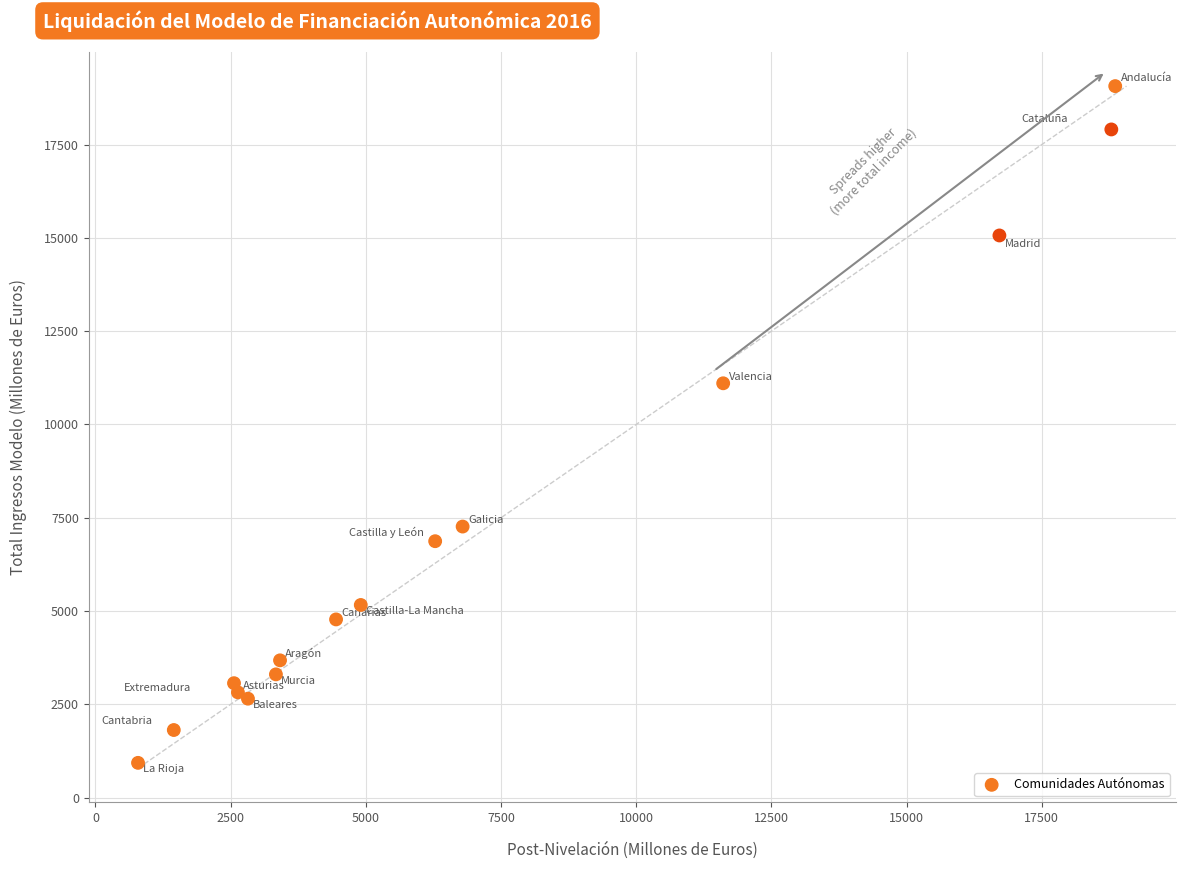

What Y value in the scatter plot is closest to 10000?

11104.2